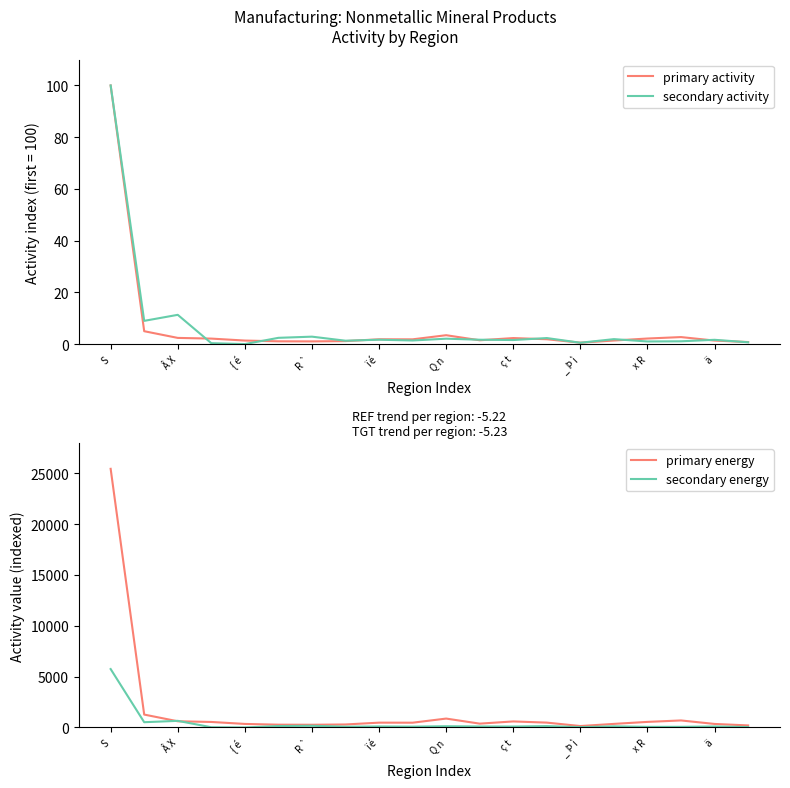

At which category does secondary activity reach its first local peak?

Â X